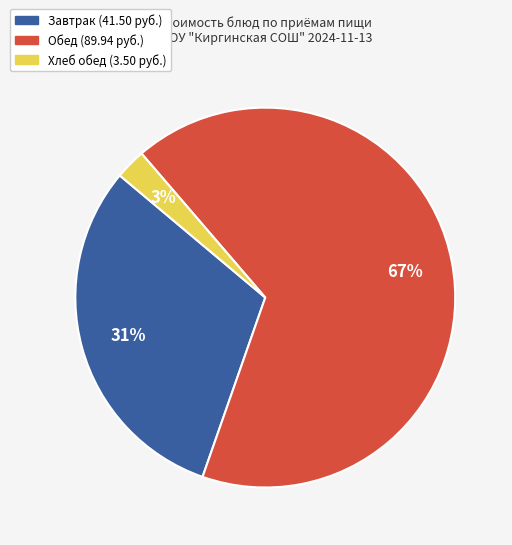

To the nearest percent, what is the average slice percentage?

33%